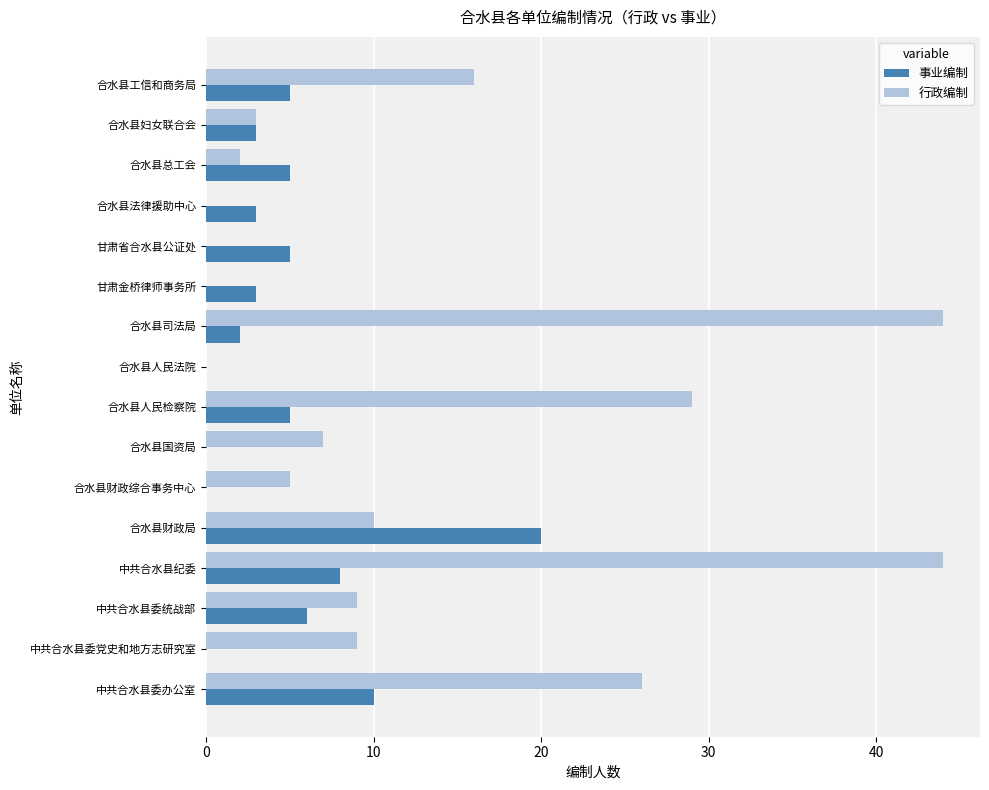

True or false: 行政编制 has a value of 67 at 中共合水县纪委.

False